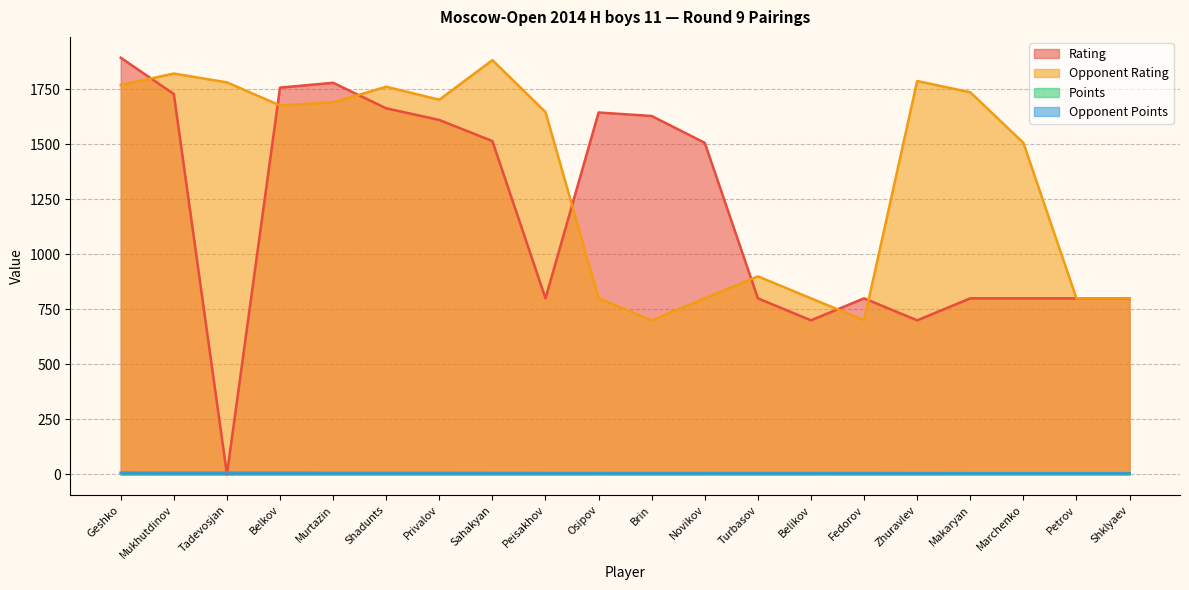

Where is Opponent Rating nearest to the value 1291?

Marchenko